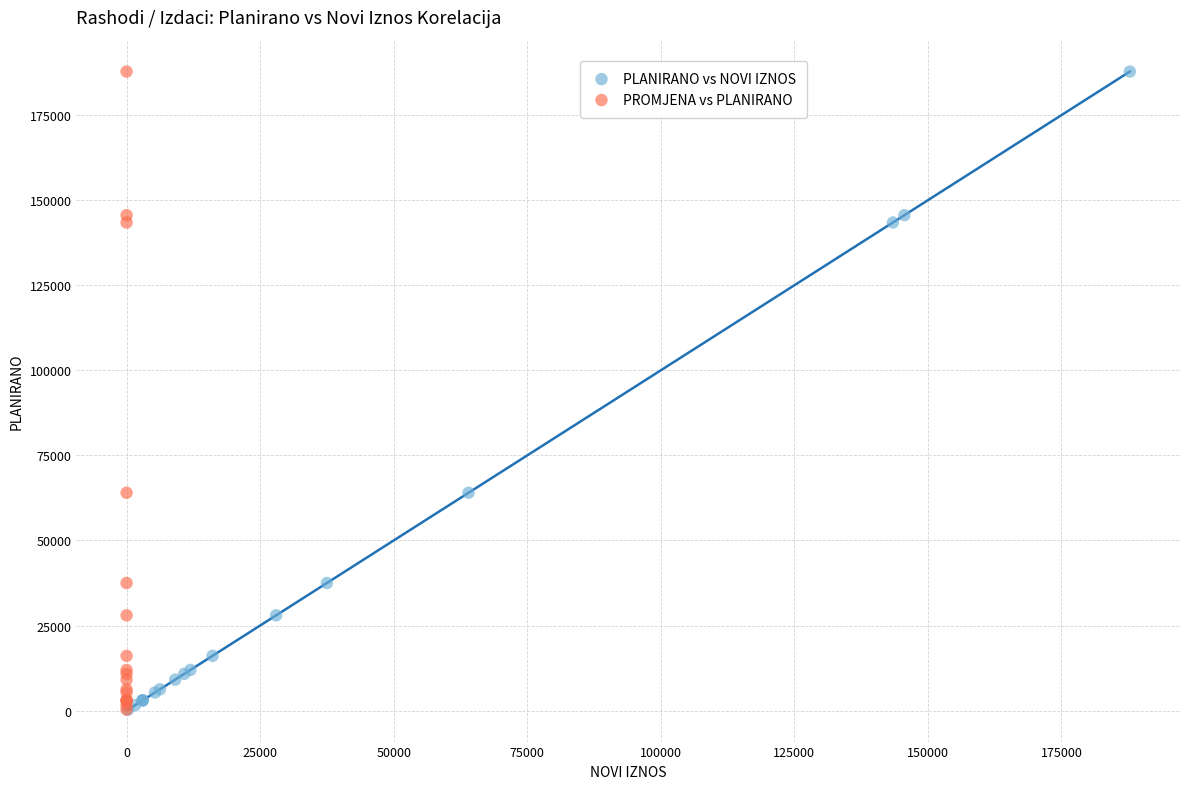

What are all the series names shown in the legend?

PLANIRANO vs NOVI IZNOS, PROMJENA vs PLANIRANO